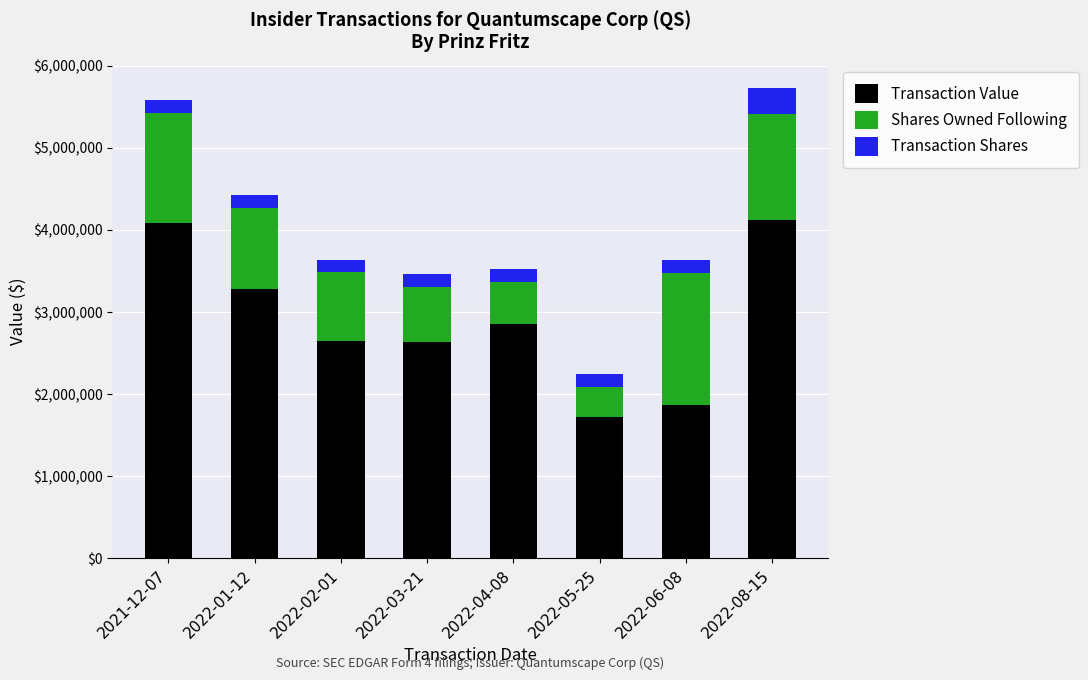

At which label does Transaction Value reach its minimum?

2022-05-25